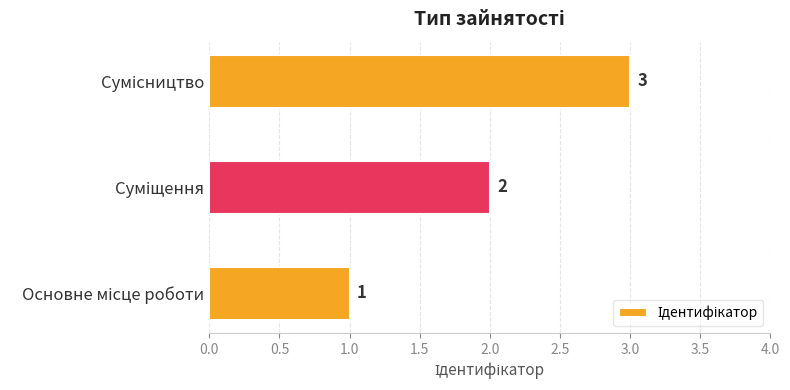

How many bars are there in total?

3